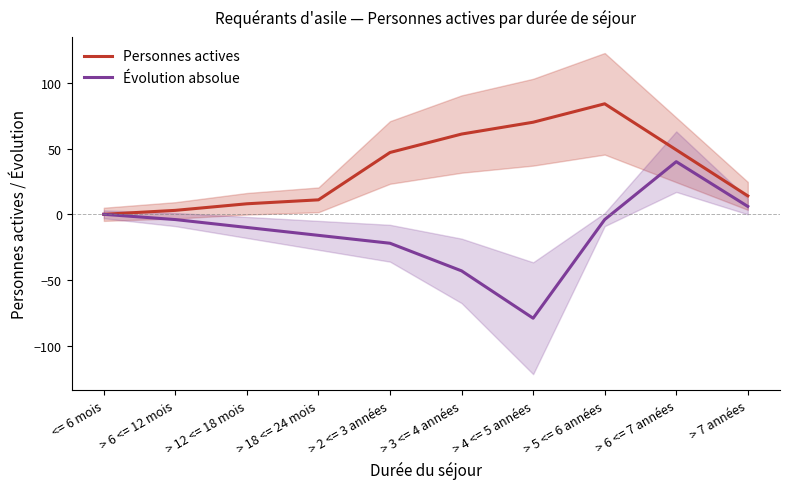

Is the value of Personnes actives at > 7 années greater than the value of Évolution absolue at > 6 <= 7 années?

No